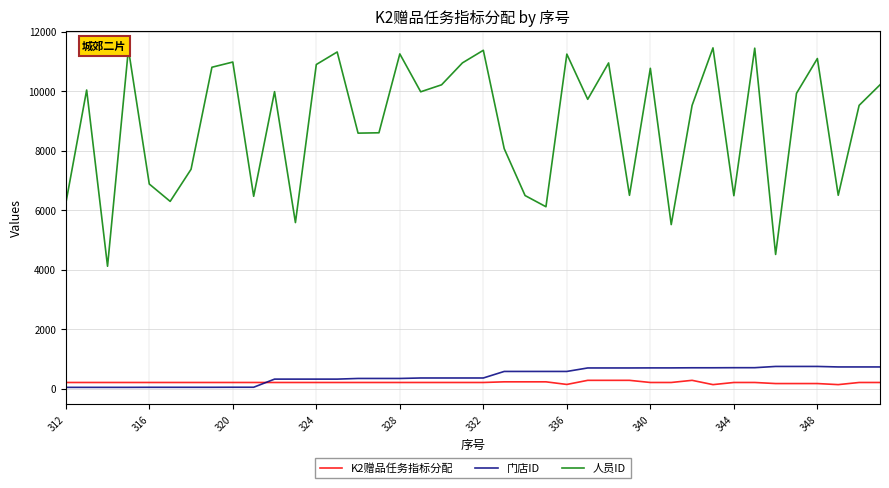

What is the greatest value displayed?

11459